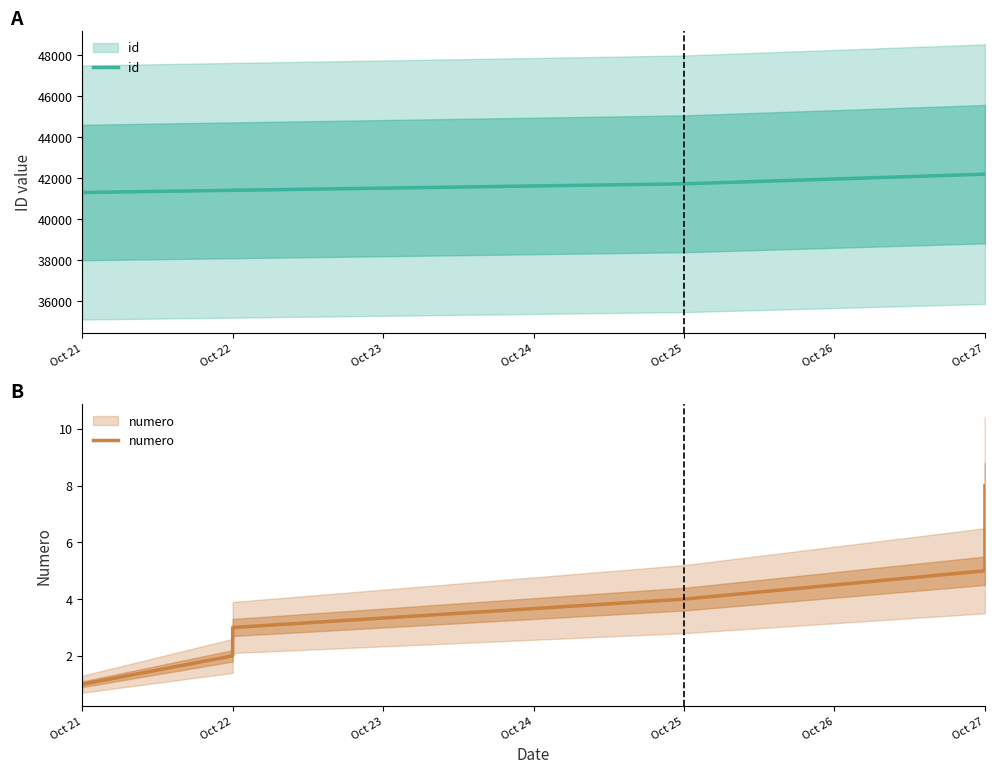

How many lines are shown in the chart?

2